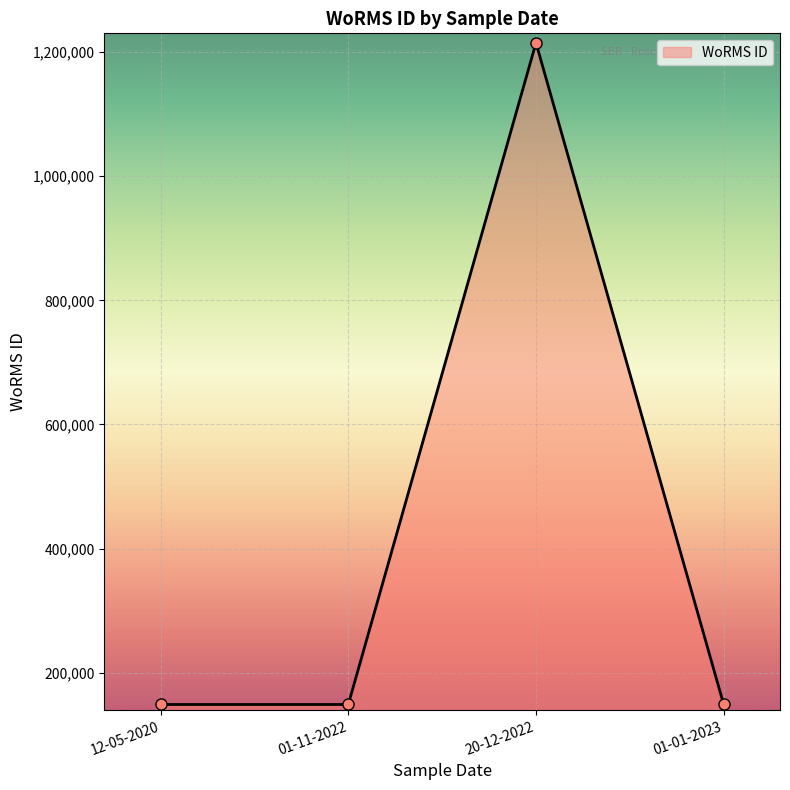

What is the ratio of the value at 01-11-2022 to the value at 01-01-2023?

1.0